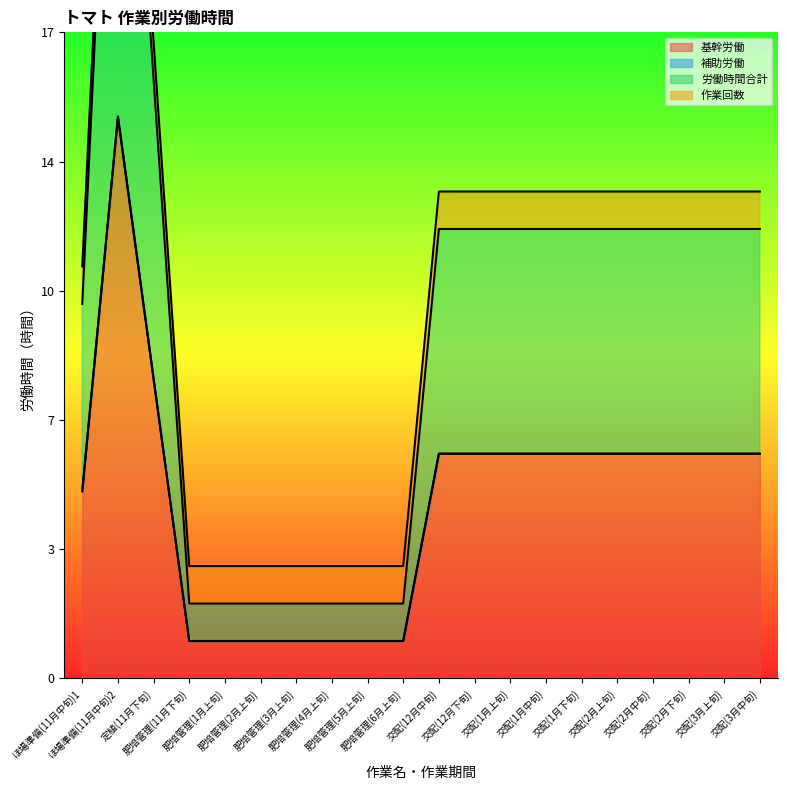

Is it true that 労働時間合計 equals 1 at 肥培管理(2月上旬)?

True